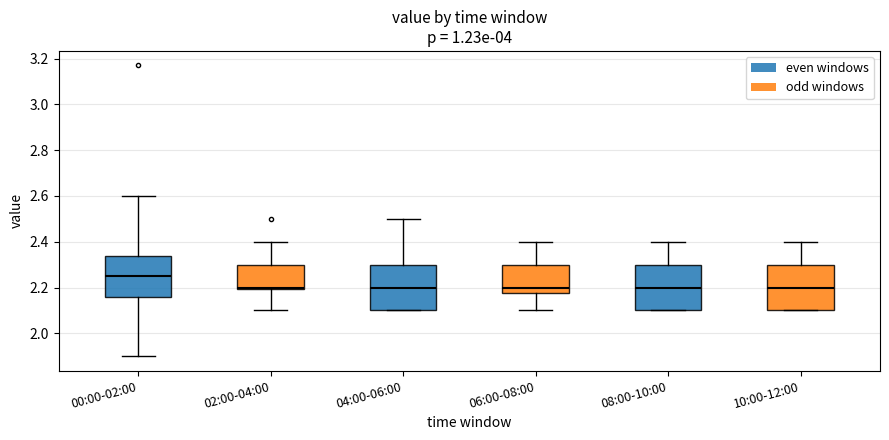

Reading left to right, transcribe this box plot: for each box, give where its median line is, the range the box spans, and where its two whiskers end, as read against the y-axis. The values are not printed on the chart, so give them approximately, as read against the axis.

00:00-02:00: median 2.26, box 2.16 to 2.34, whiskers 1.90 to 2.60
02:00-04:00: median 2.20 (just above the box's lower edge), box 2.20 to 2.30, whiskers 2.10 to 2.40
04:00-06:00: median 2.20, box 2.10 to 2.30, whiskers 2.10 to 2.50
06:00-08:00: median 2.20, box 2.18 to 2.30, whiskers 2.10 to 2.40
08:00-10:00: median 2.20, box 2.10 to 2.30, whiskers 2.10 to 2.40
10:00-12:00: median 2.20, box 2.10 to 2.30, whiskers 2.10 to 2.40